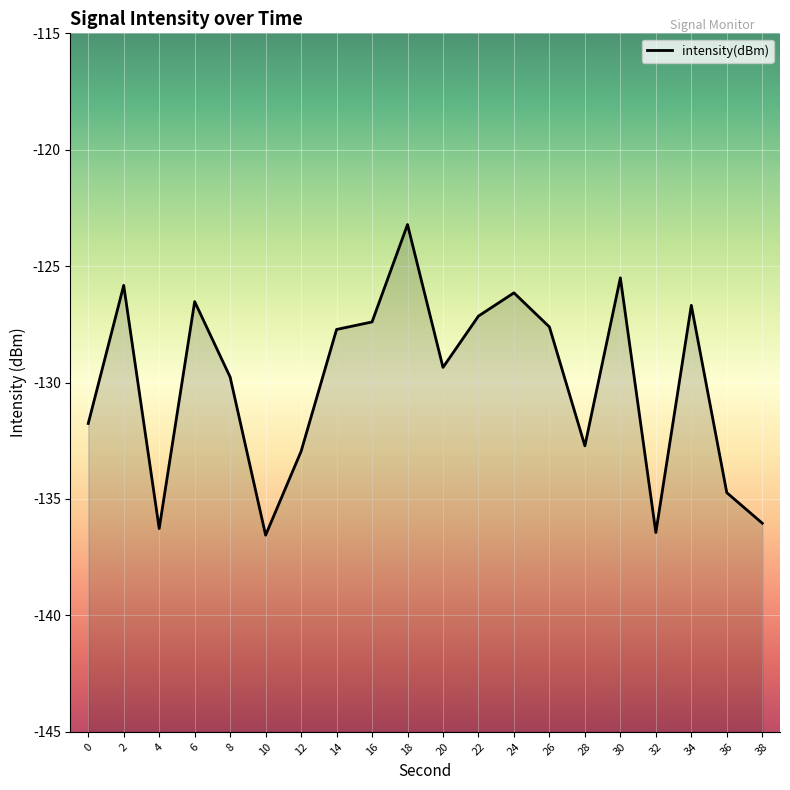

Where is the data nearest to the value -129?

20